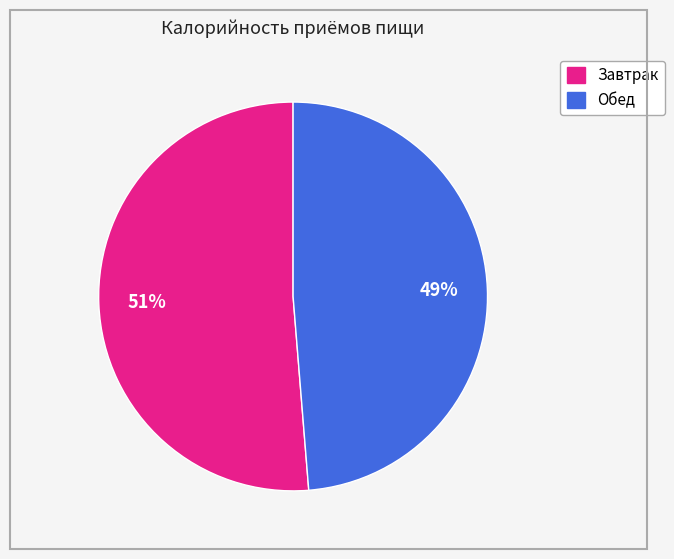

Do Завтрак and Обед together represent more than half of the pie?

Yes